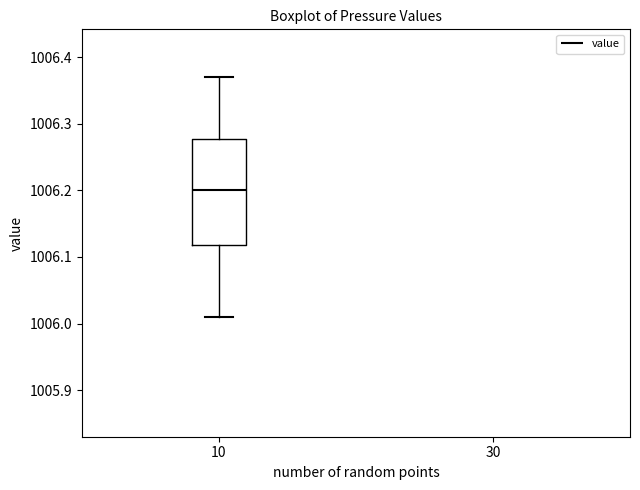

Where does the upper whisker of the box at x = 10 end on the y-axis? The values are not printed on the chart, so give them approximately, as read against the axis.

1006.37